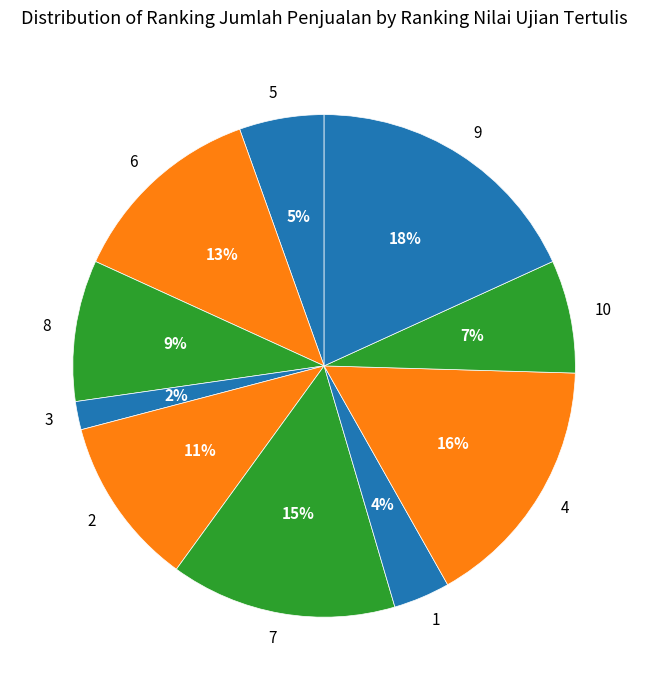

Between 10 and 8, which is larger?

8